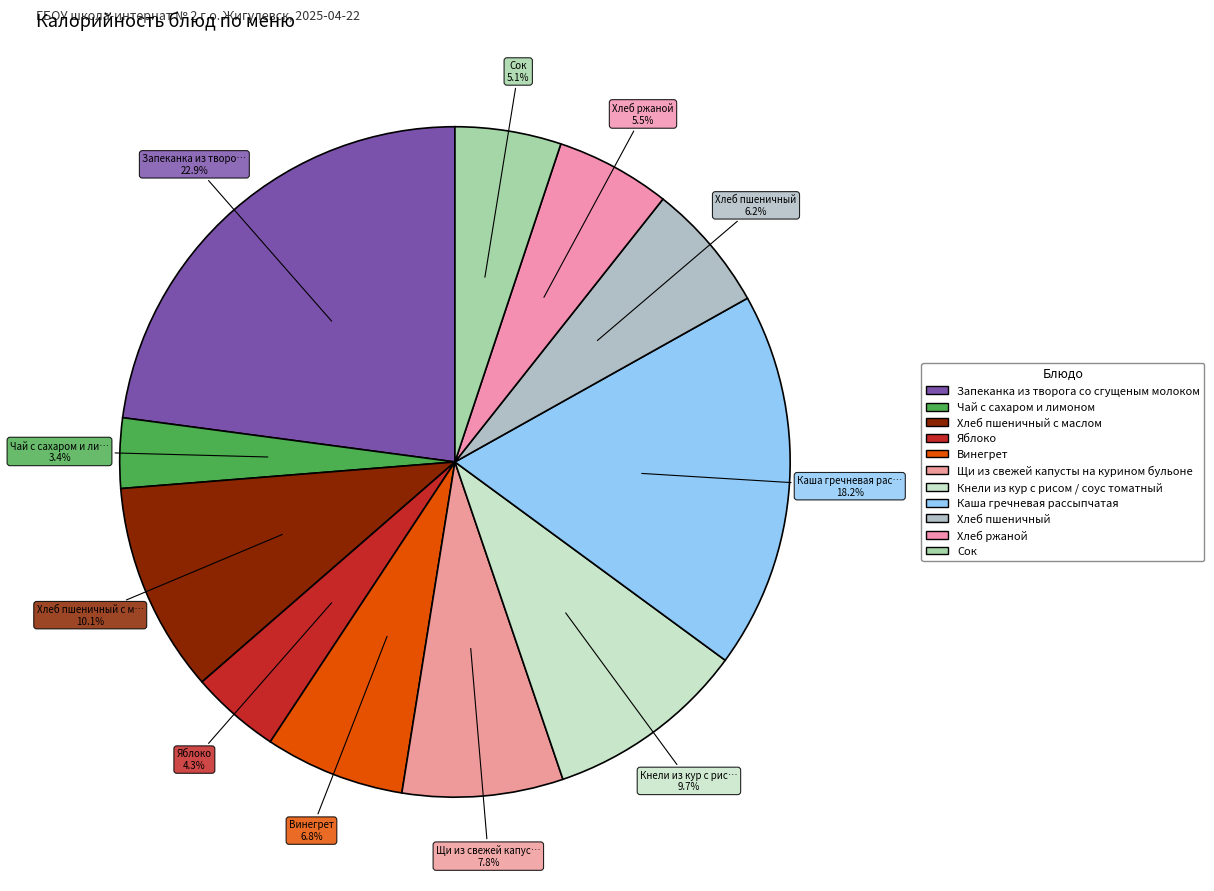

Count the number of slices in the pie.

11